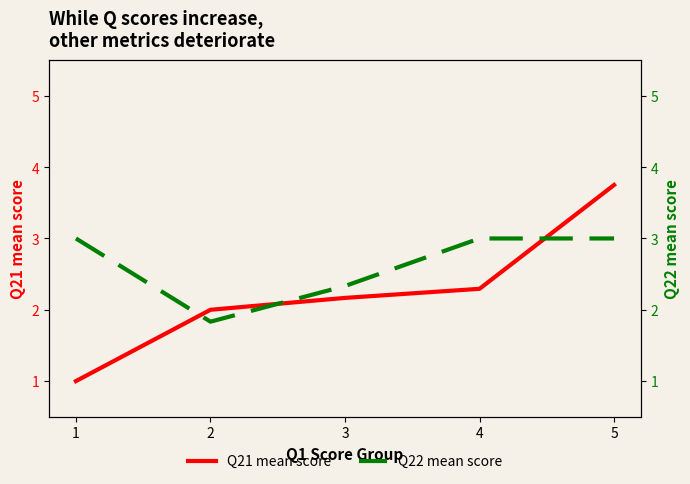

Which category has the lowest value in the Q21 mean score series?

1